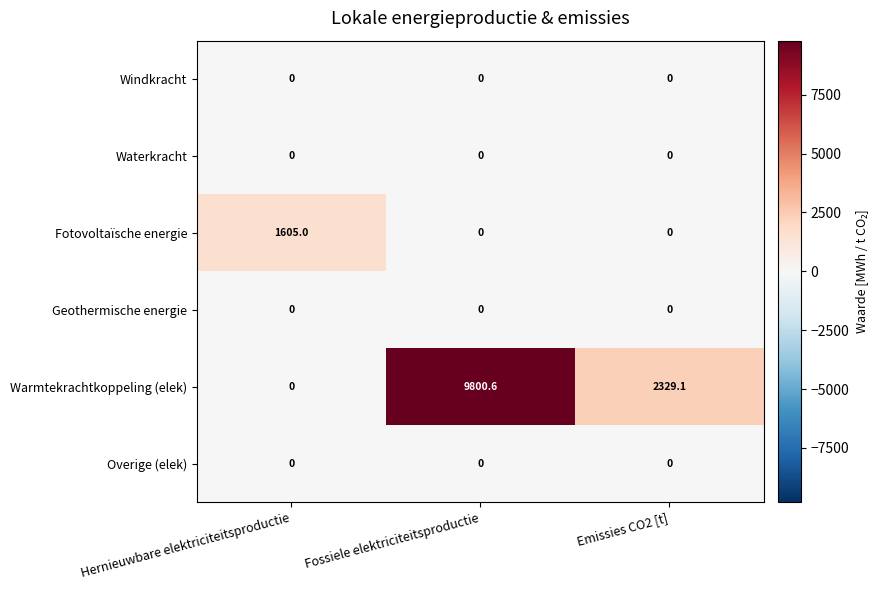

Reading left to right, extract all data points from this chart.

Windkracht: Hernieuwbare elektriciteitsproductie=0.0	Fossiele elektriciteitsproductie=0.0	Emissies CO2 [t]=0.0
Waterkracht: Hernieuwbare elektriciteitsproductie=0.0	Fossiele elektriciteitsproductie=0.0	Emissies CO2 [t]=0.0
Fotovoltaïsche energie: Hernieuwbare elektriciteitsproductie=1605.0	Fossiele elektriciteitsproductie=0.0	Emissies CO2 [t]=0.0
Geothermische energie: Hernieuwbare elektriciteitsproductie=0.0	Fossiele elektriciteitsproductie=0.0	Emissies CO2 [t]=0.0
Warmtekrachtkoppeling (elek): Hernieuwbare elektriciteitsproductie=0.0	Fossiele elektriciteitsproductie=9800.6	Emissies CO2 [t]=2329.1
Overige (elek): Hernieuwbare elektriciteitsproductie=0.0	Fossiele elektriciteitsproductie=0.0	Emissies CO2 [t]=0.0